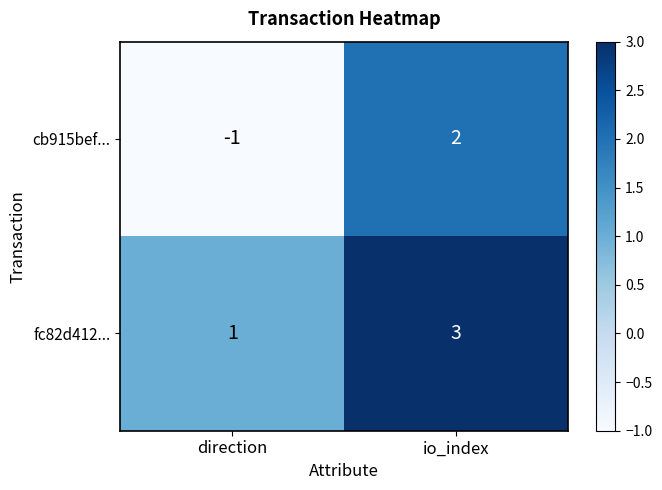

True or false: fc82d412... has a value of 3 at io_index.

True